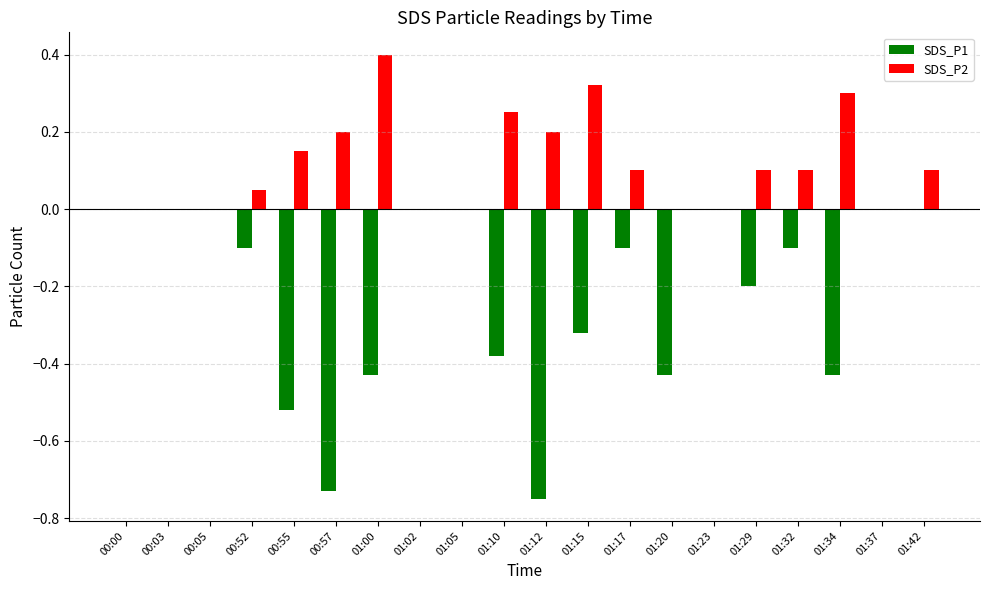

The SDS_P2 series shows 0.0 at 00:00. True or false?

True